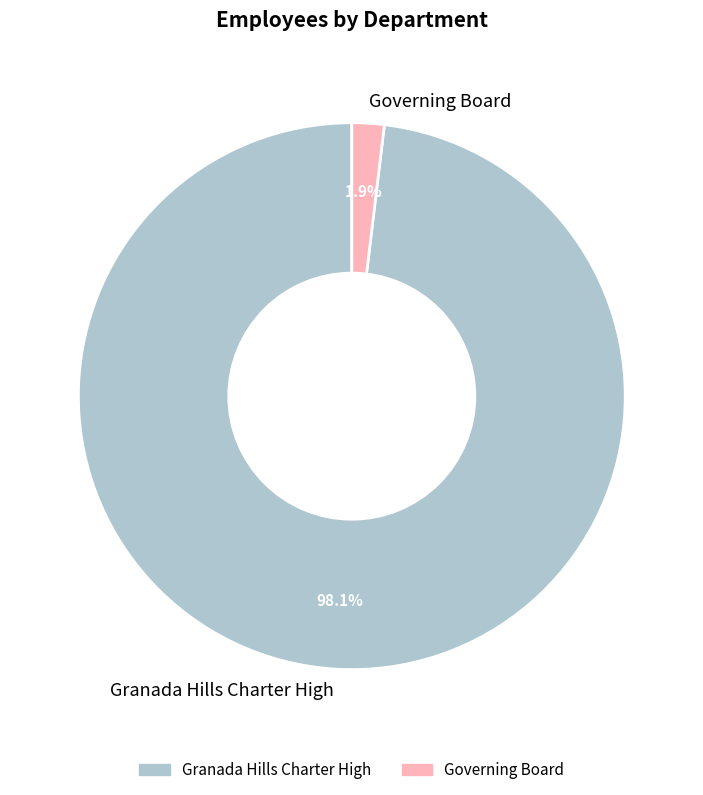

Combined, do Granada Hills Charter High and Governing Board account for over 50%?

Yes